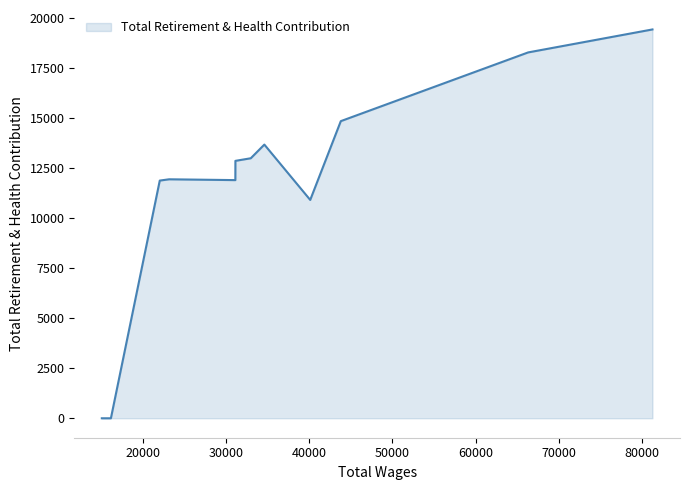

What is the maximum value shown in the chart?

19448